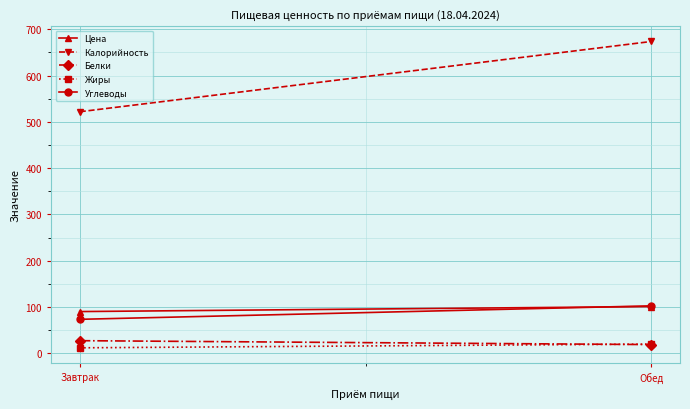

Reading right to left, what are all the values shown in this chart?

Цена: 101.1	90.3
Калорийность: 673.5	521.7
Белки: 19.0	27.5
Жиры: 20.1	12.0
Углеводы: 102.7	73.6